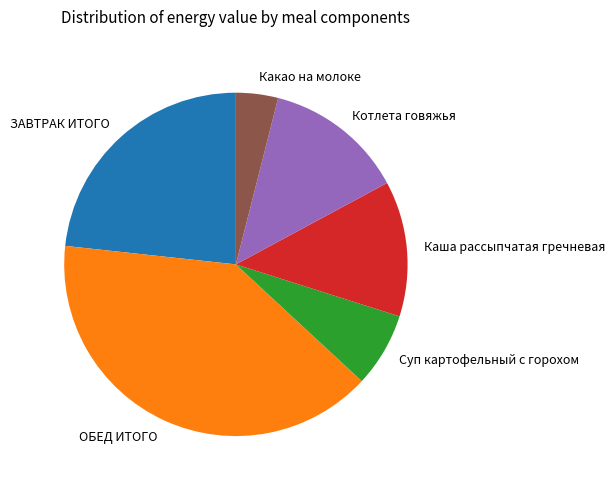

What is the ratio of the value at Суп картофельный с горохом to the value at Котлета говяжья?

0.5